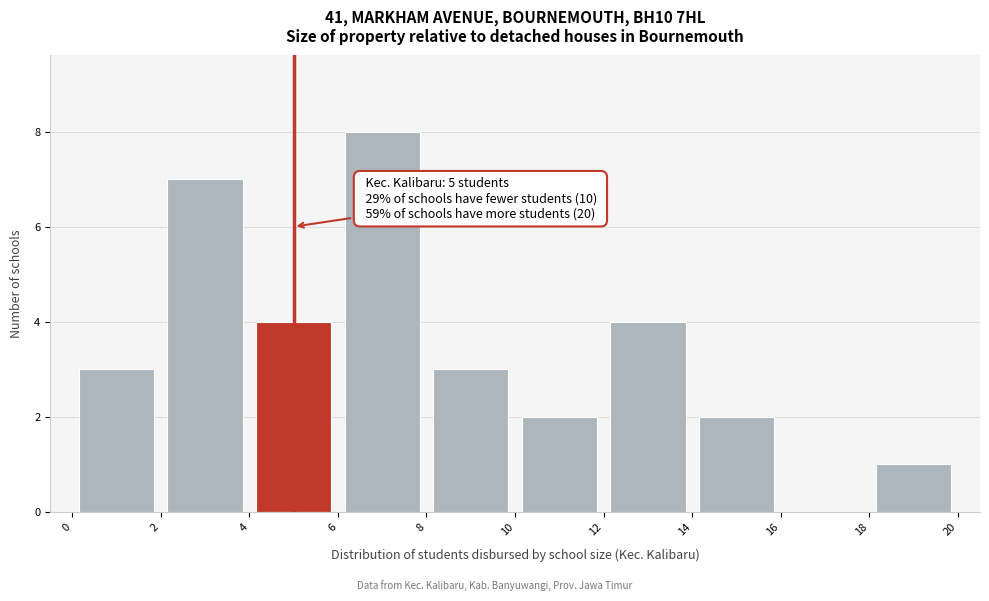

Which range on the x-axis has the tallest bar?

6 to 8